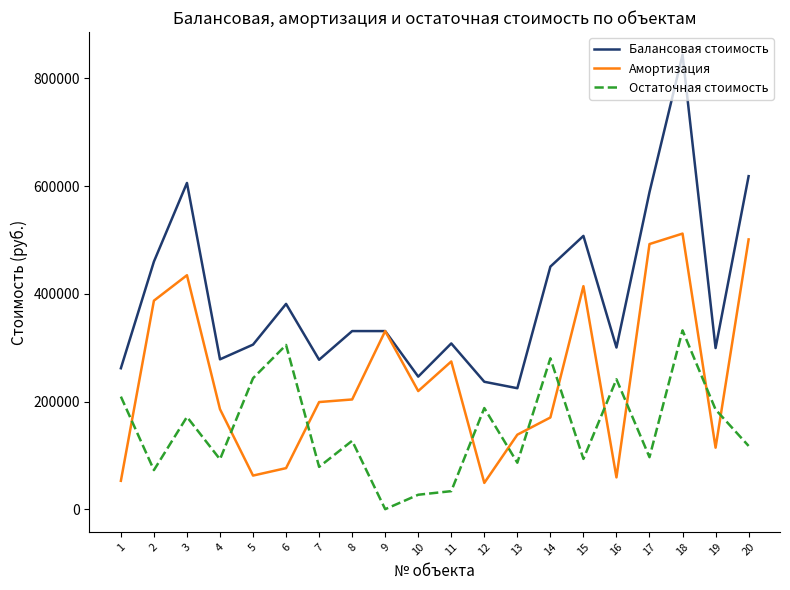

At which category is the sum across all series the highest?

18